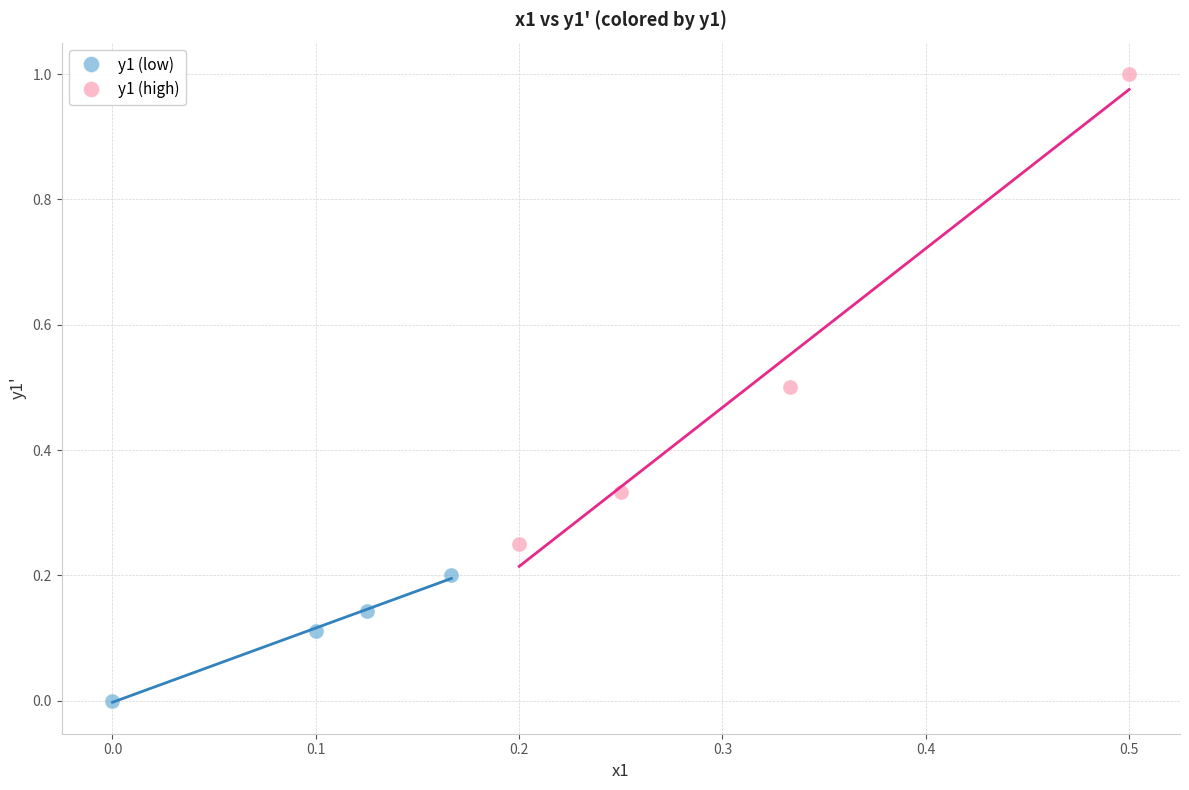

Which series reaches the maximum Y coordinate?

y1 (high)